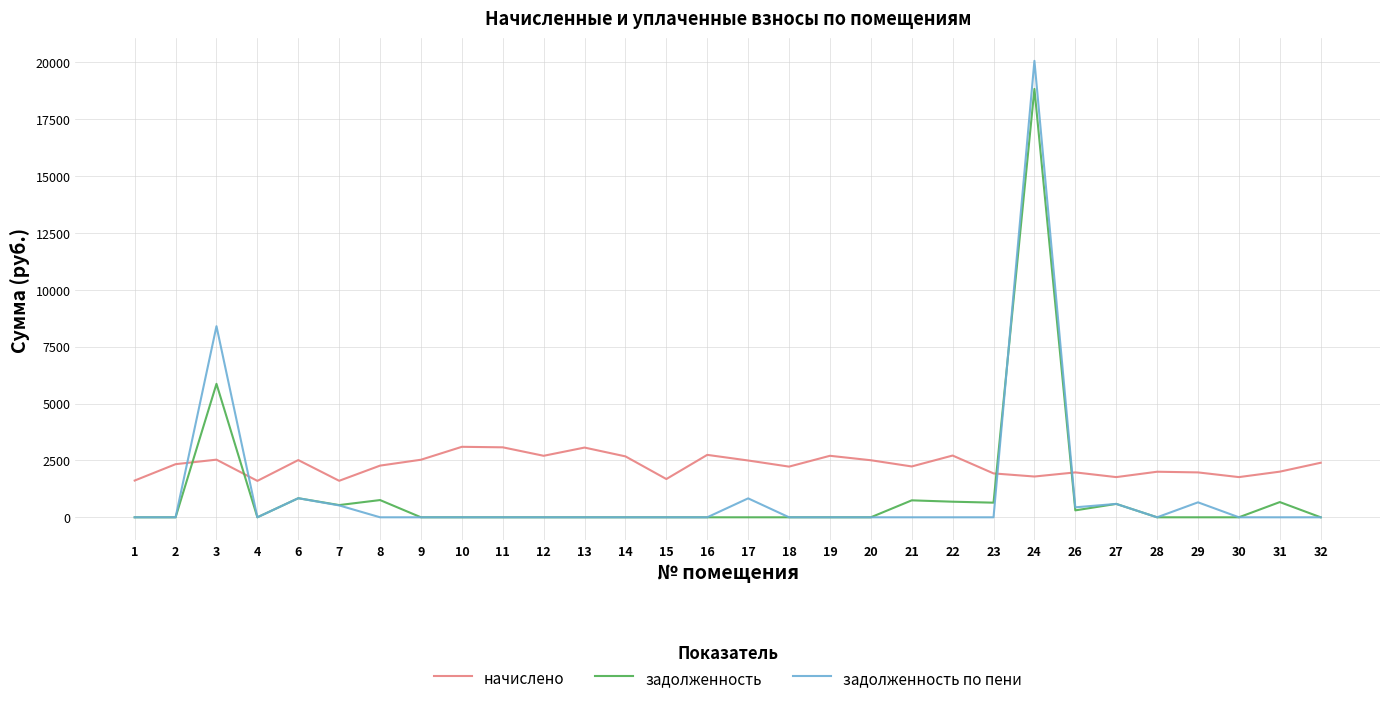

Which series has the largest total across all categories?

начислено